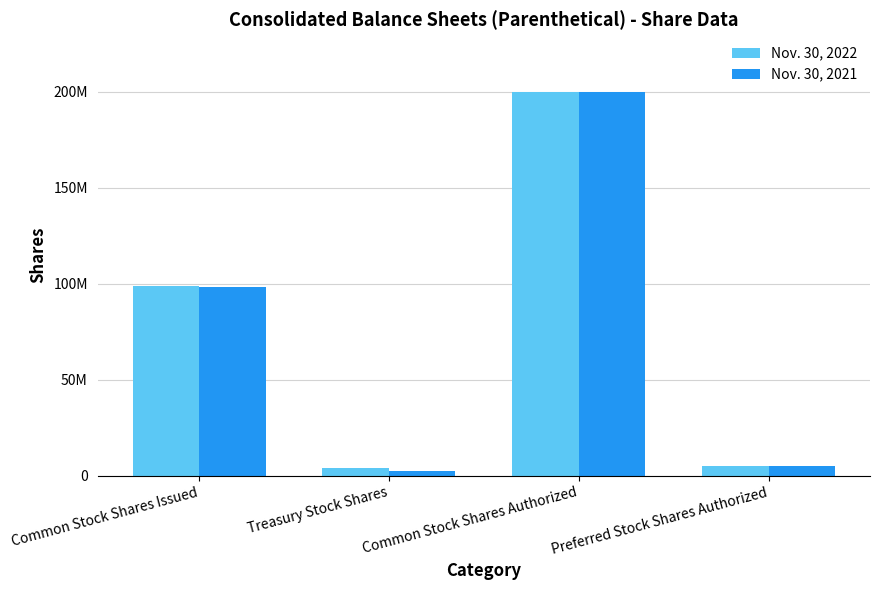

What are all the series names shown in the legend?

Nov. 30, 2022, Nov. 30, 2021